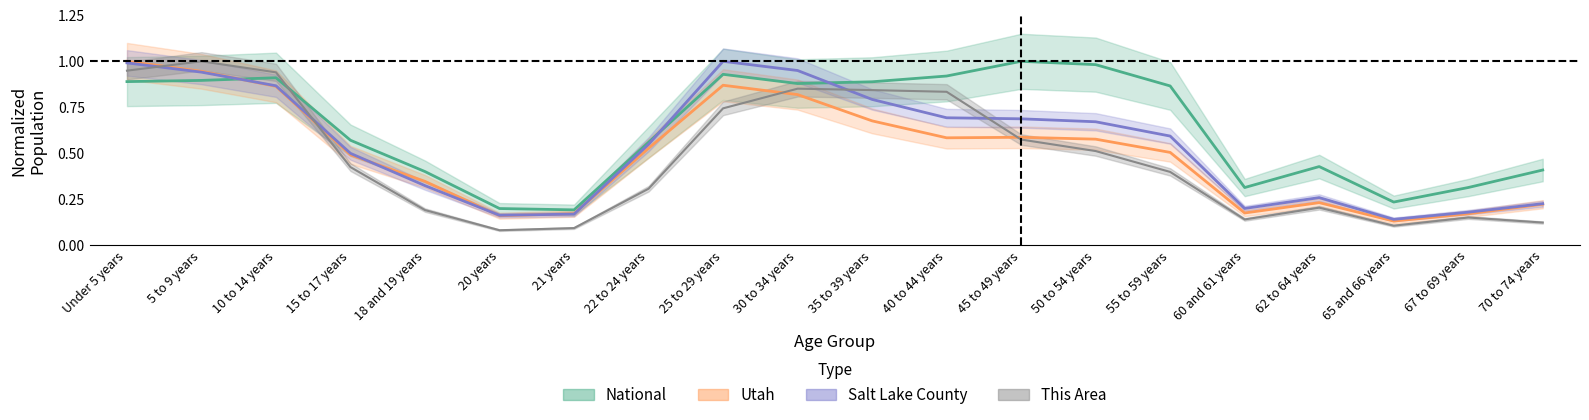

Between 60 and 61 years and 62 to 64 years, which series saw the biggest shift?

National